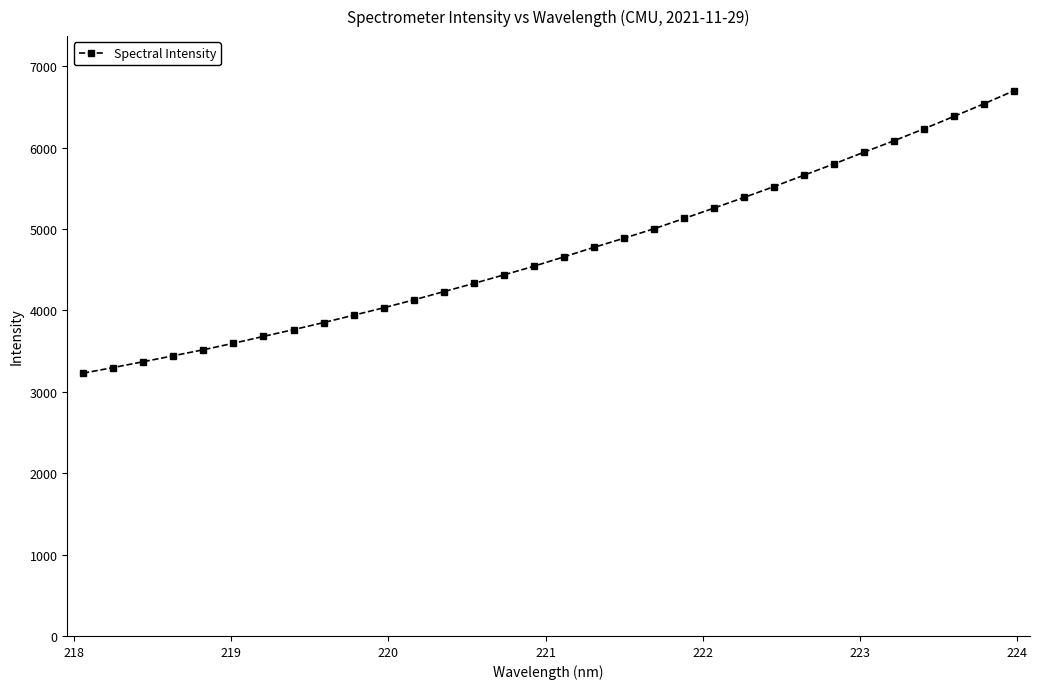

True or false: the data has more than 2 interior local peaks.

False